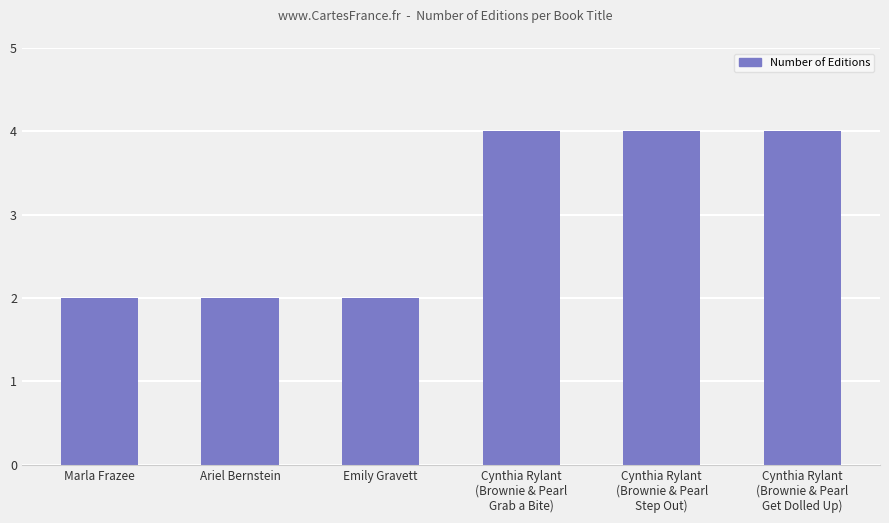

Reading left to right, transcribe all the data shown in this chart.

2	2	2	4	4	4